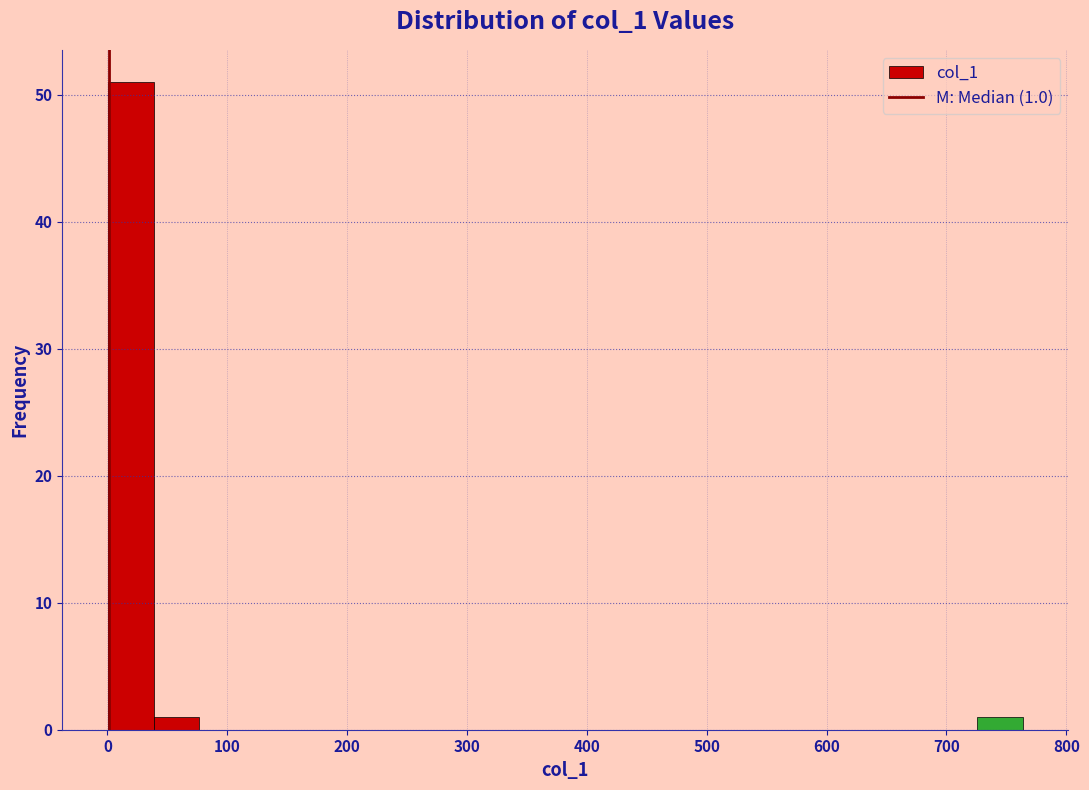

Read against the x-axis, roughly where is the centre of the tallest bar?

20